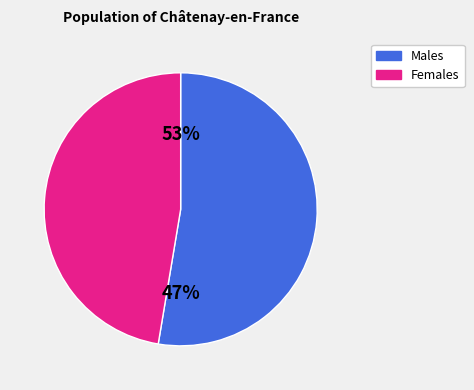

Does 8 represent more than half of the total?

No